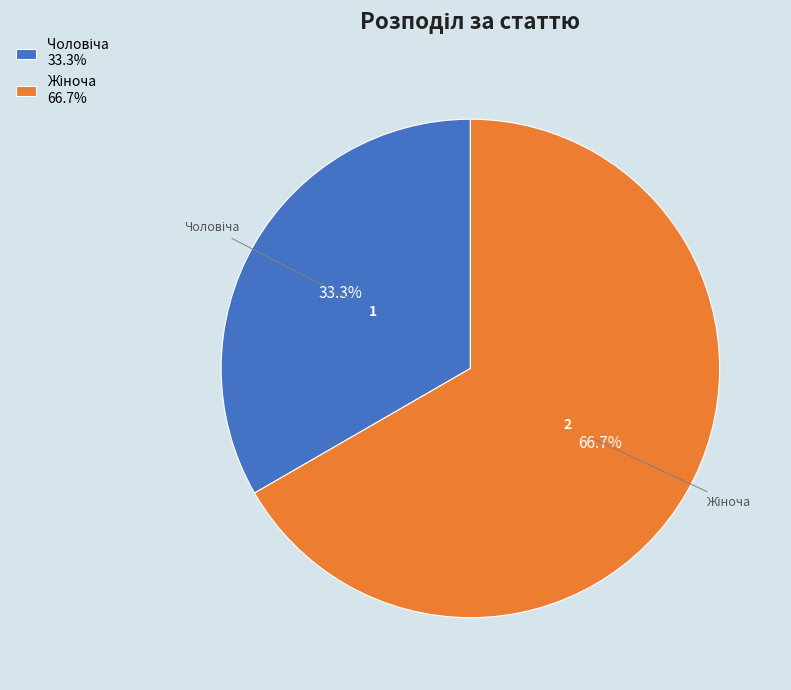

Is there any slice that represents more than half of the pie?

Yes